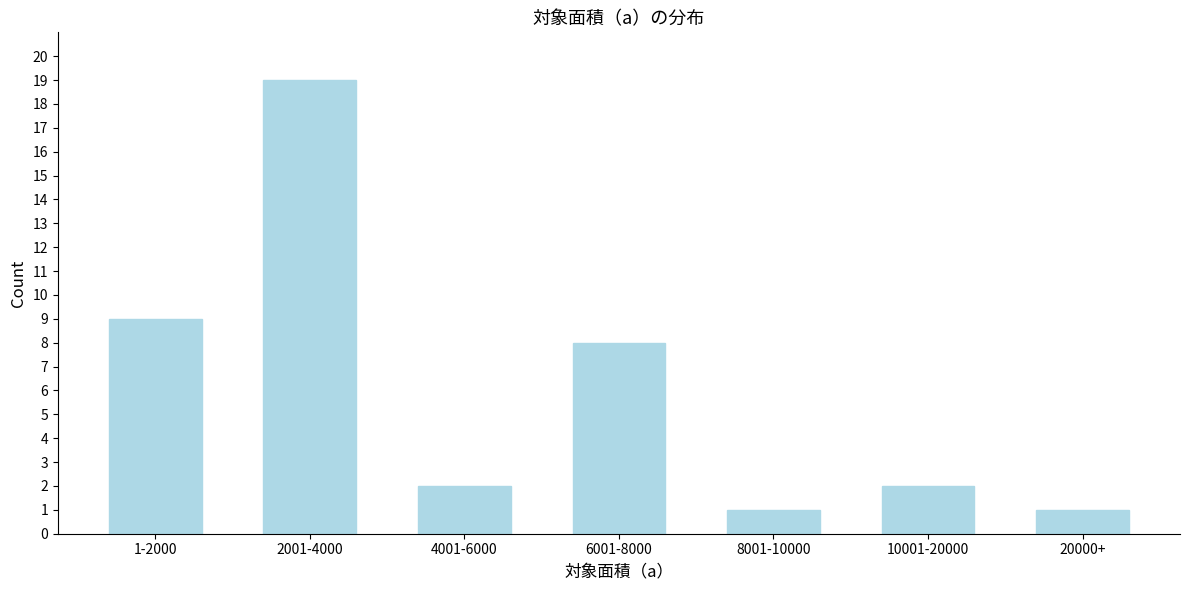

Reading left to right, extract all data points from this chart.

9	19	2	8	1	2	1